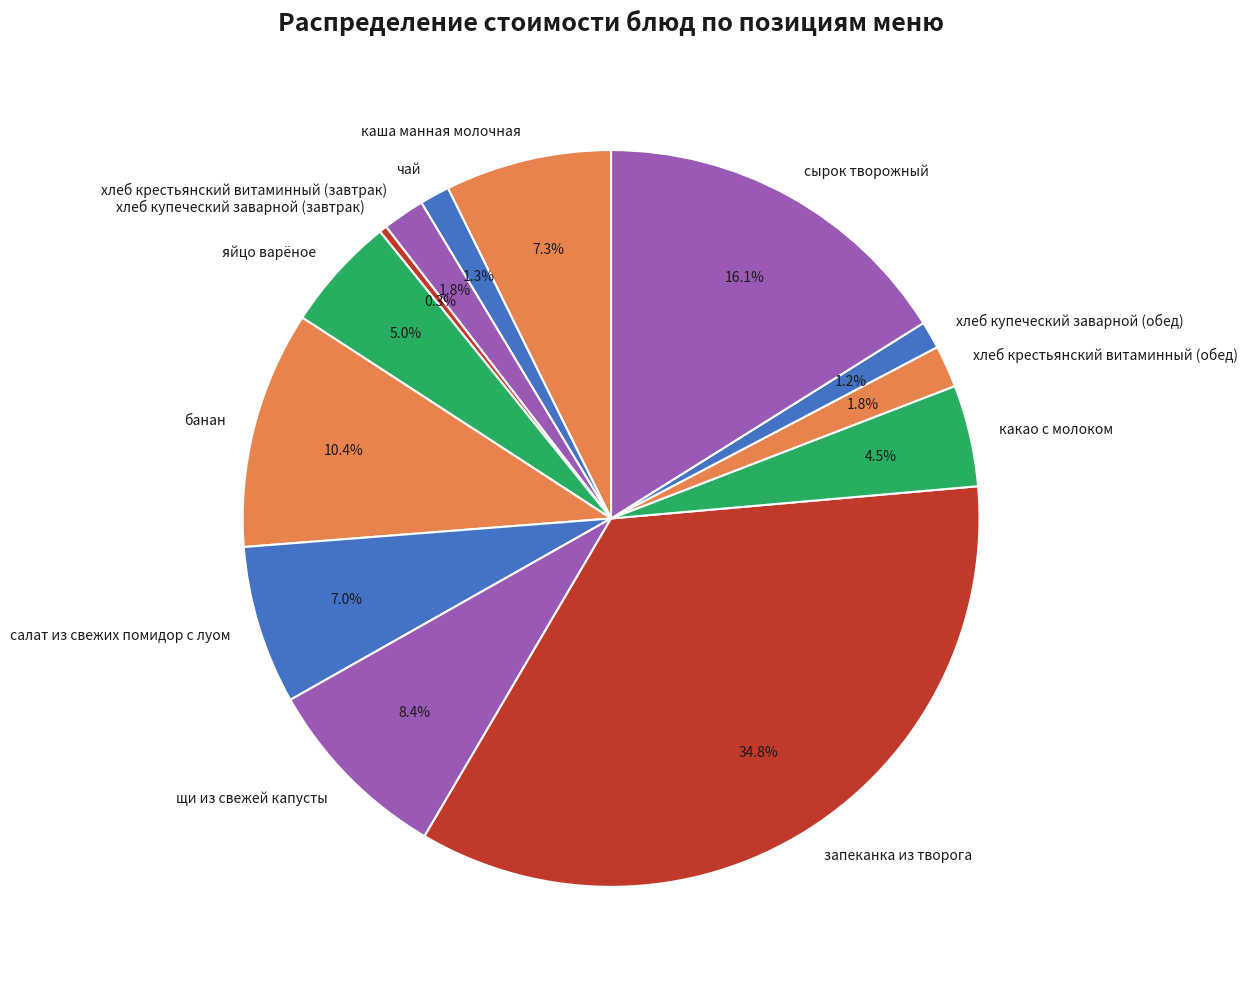

Count the number of slices in the pie.

13